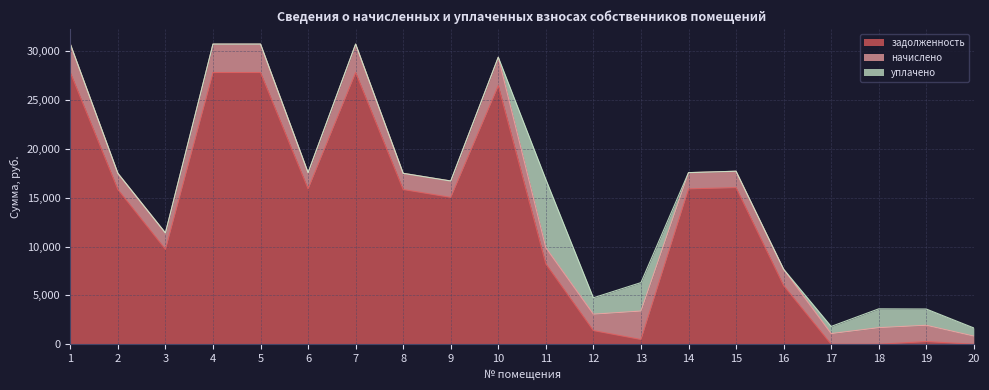

Which series ends up on top after the final intersection of уплачено and задолженность?

уплачено